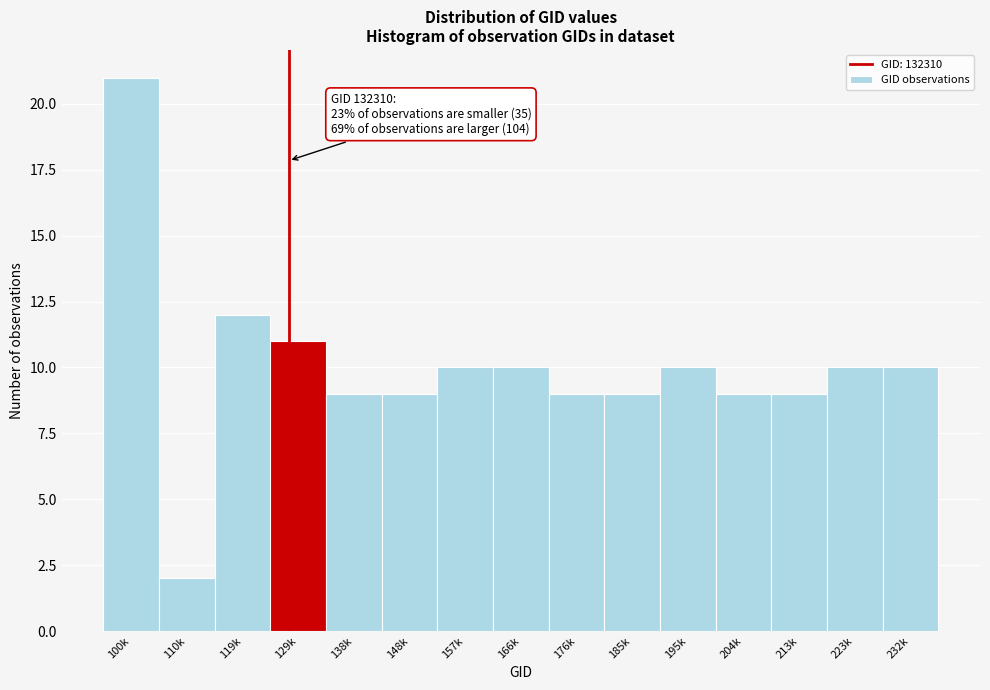

Reading left to right, transcribe all the data shown in this chart.

21	2	12	11	9	9	10	10	9	9	10	9	9	10	10